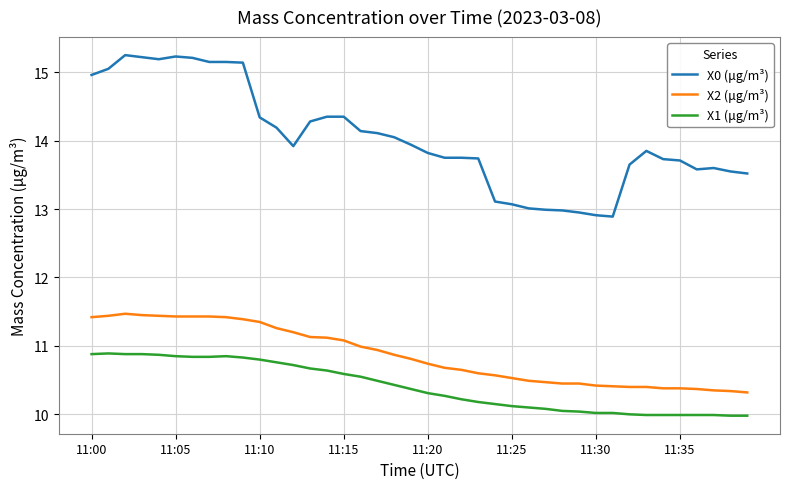

What is the minimum value shown in the chart?

10.0